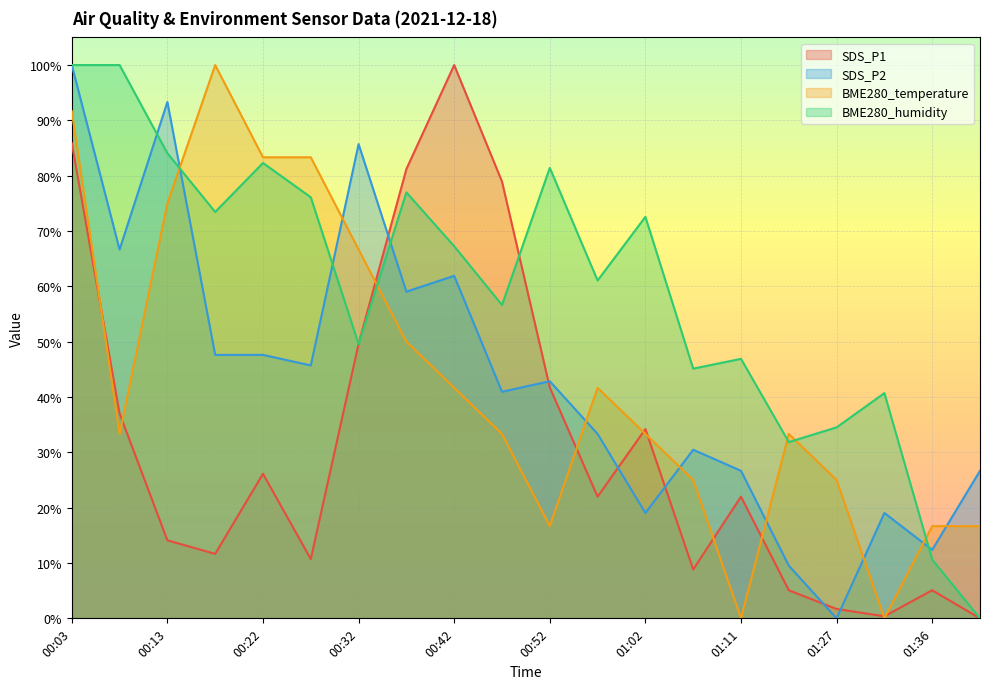

Is it true that BME280_temperature equals 0.9 at 00:03?

True